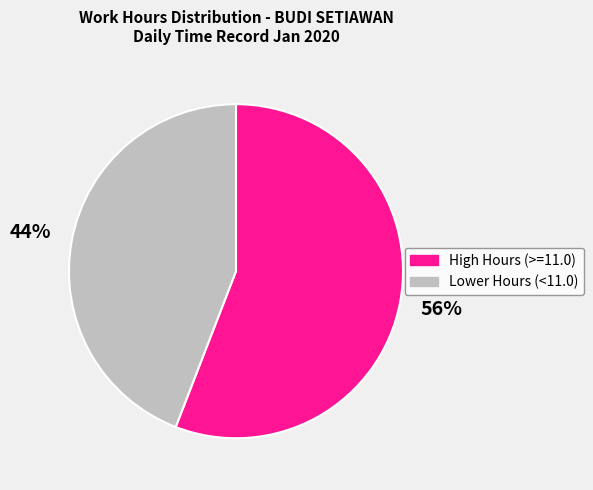

Rank the categories by value from highest to lowest.

High Hours (>=11.0), Lower Hours (<11.0)